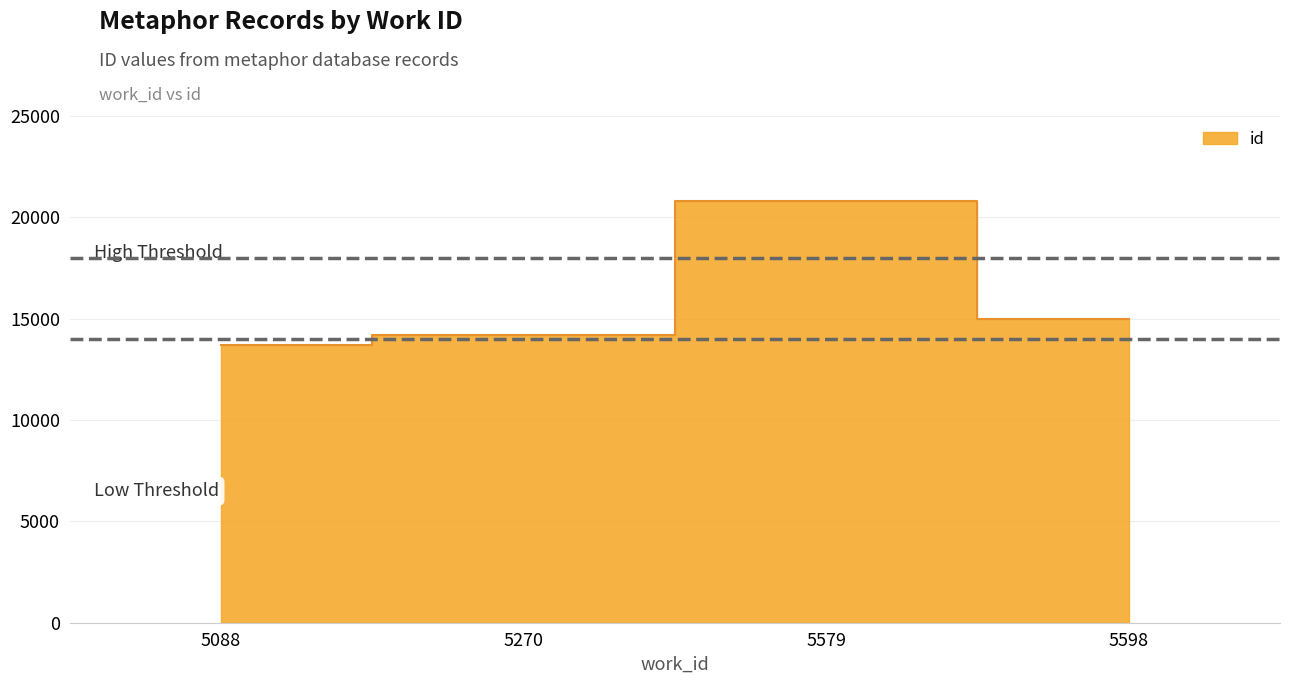

Rank the categories by value from lowest to highest.

5088, 5270, 5598, 5579